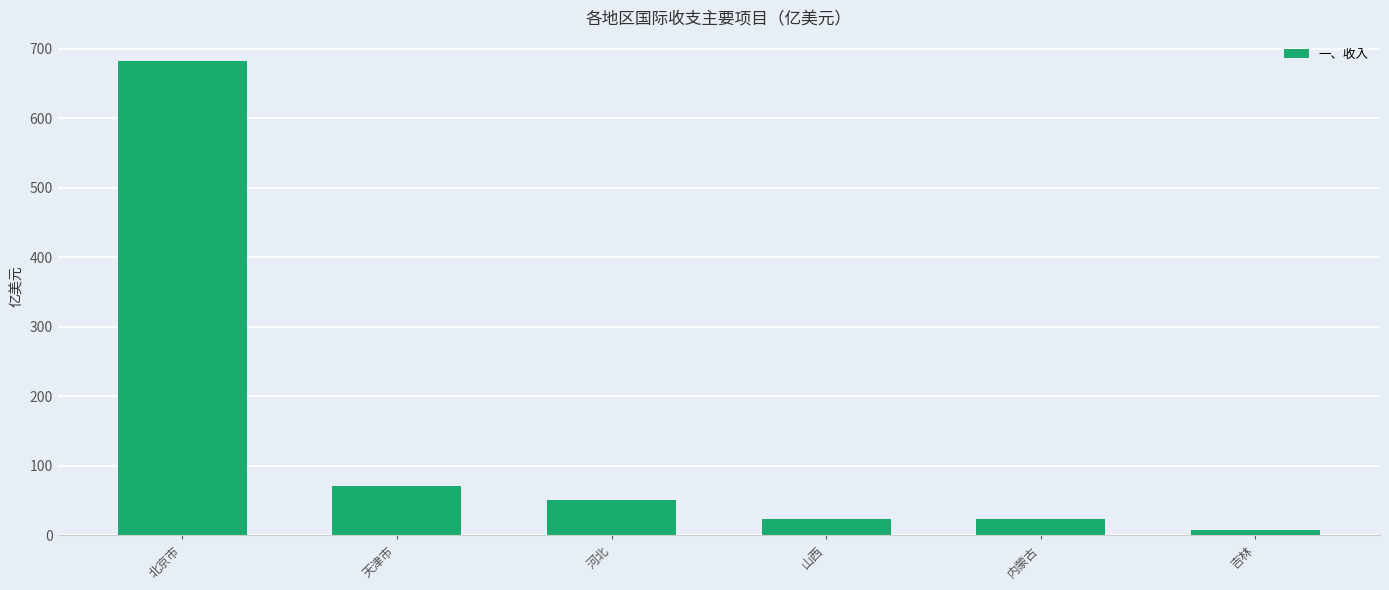

At which label is the value closest to 345?

天津市